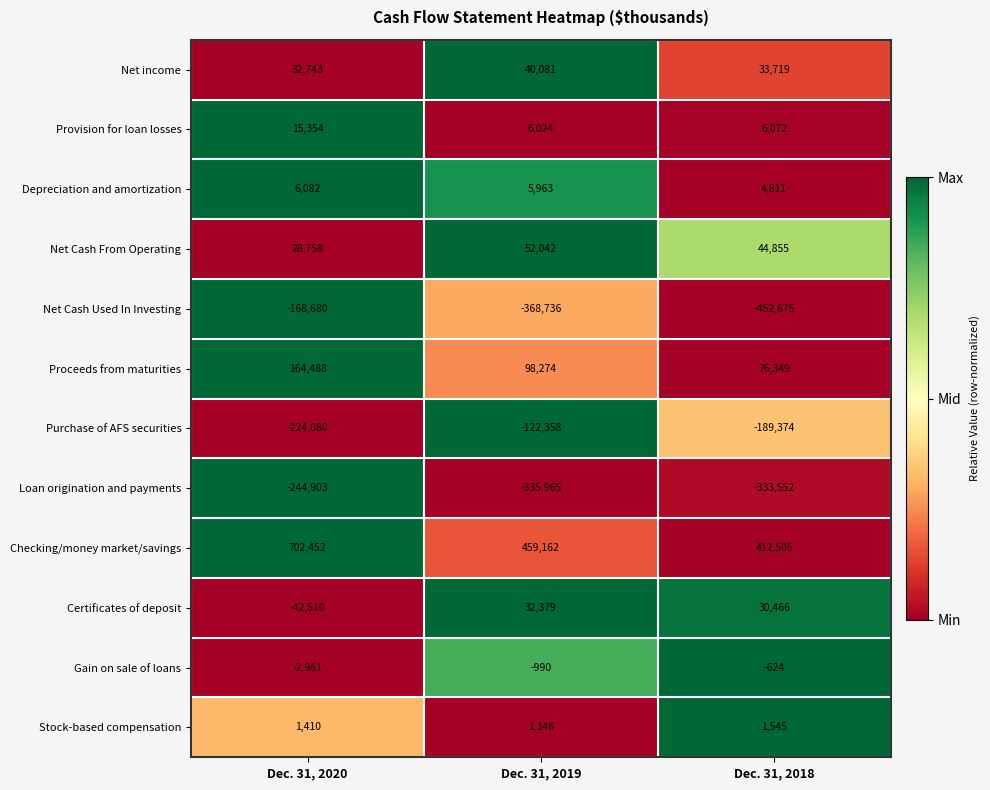

Rank the categories by Stock-based compensation value from highest to lowest.

Dec. 31, 2018, Dec. 31, 2020, Dec. 31, 2019